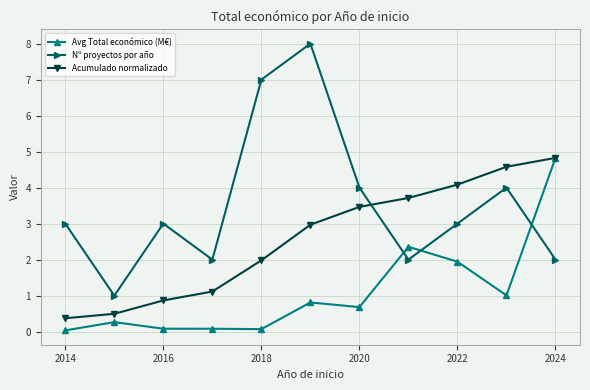

True or false: Nº proyectos por año and Acumulado normalizado intersect in this chart.

True